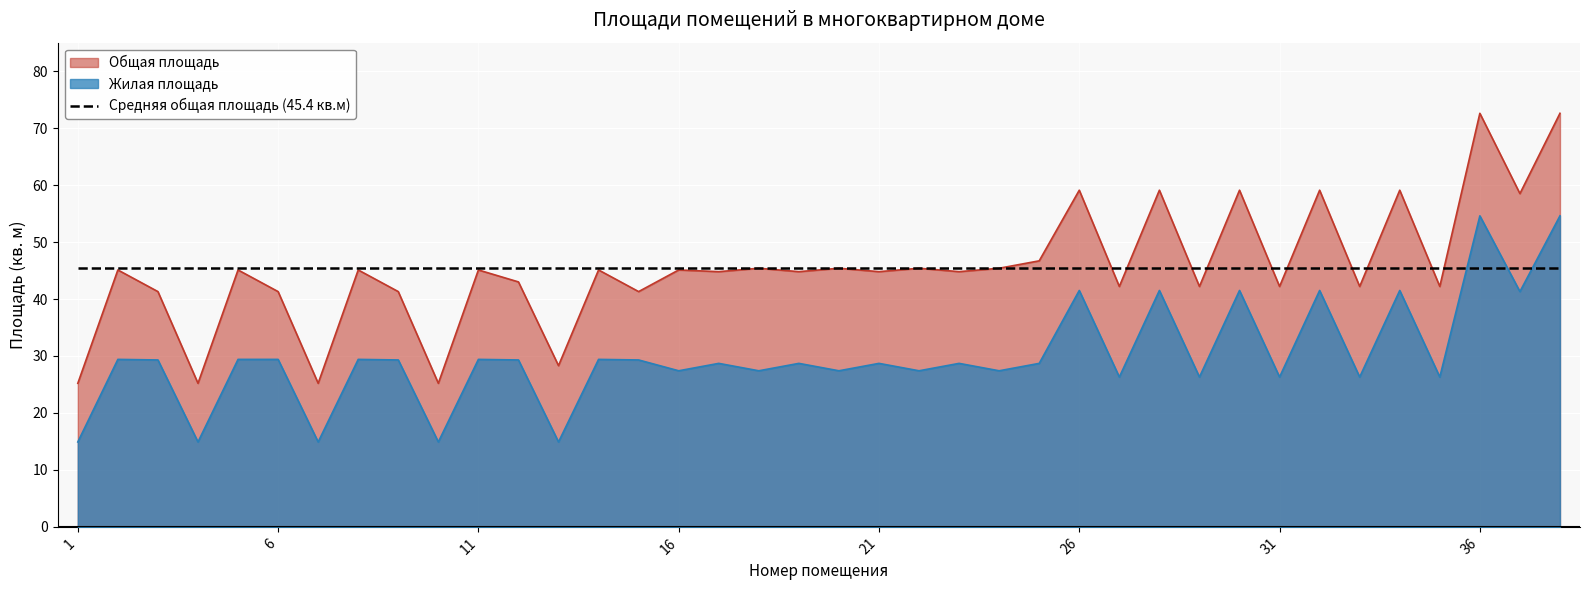

What is the greatest value displayed?

72.6